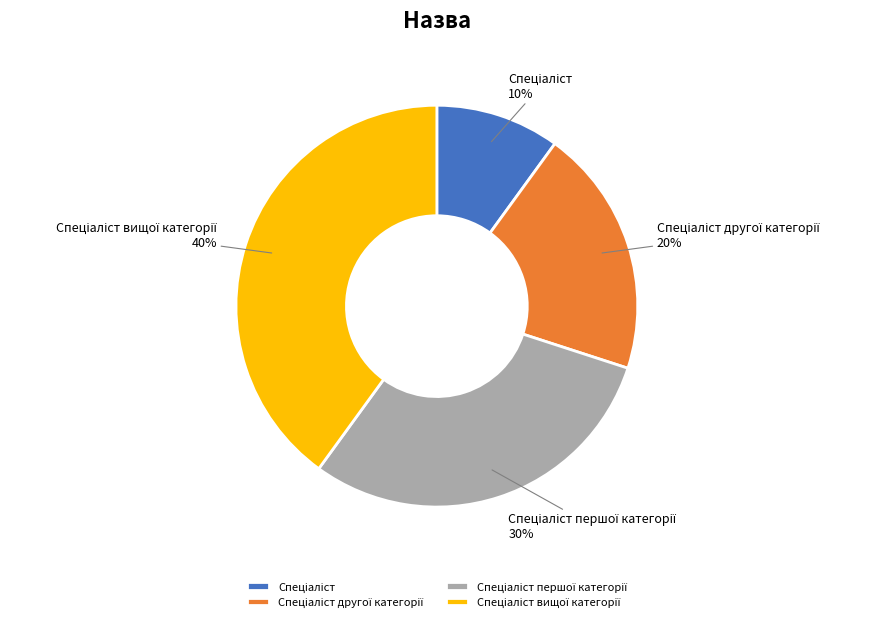

Does any single category account for the majority?

No